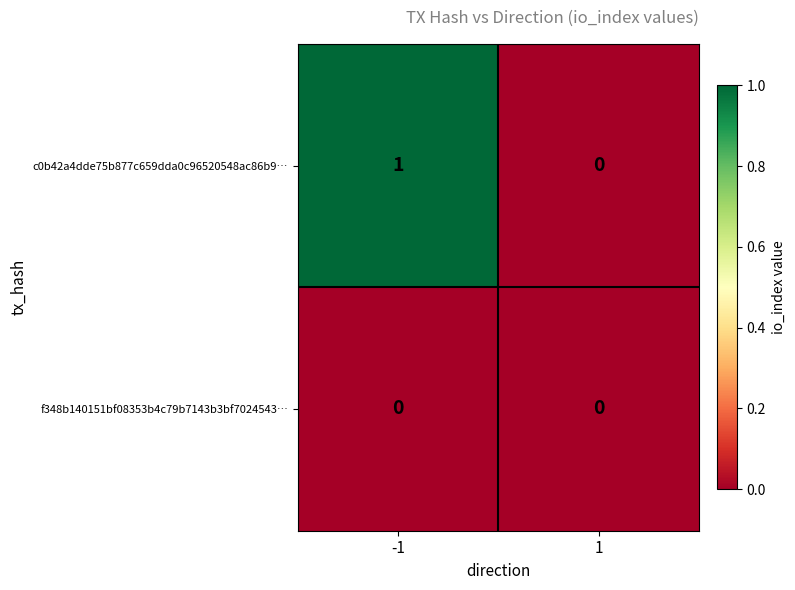

At which category is the sum across all series the highest?

-1